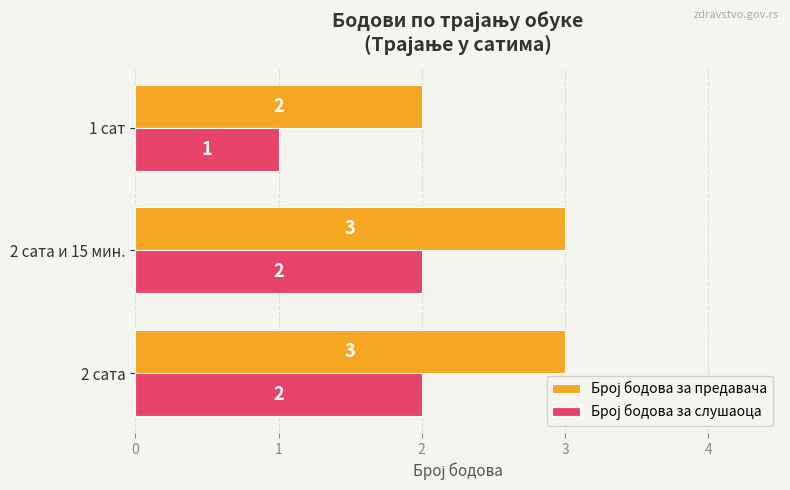

Which category has the lowest value across all series?

1 сат